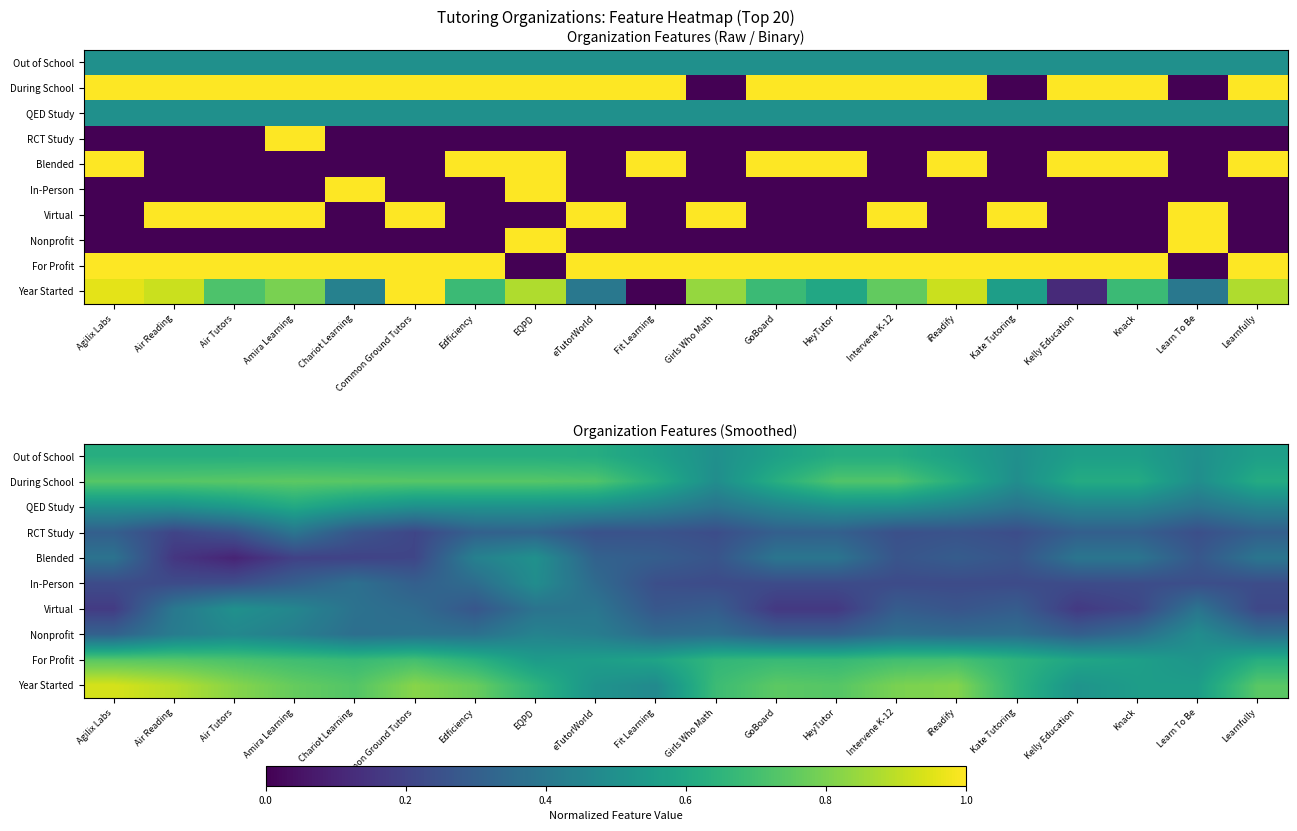

What is the total value across all series at Fit Learning?

4.1